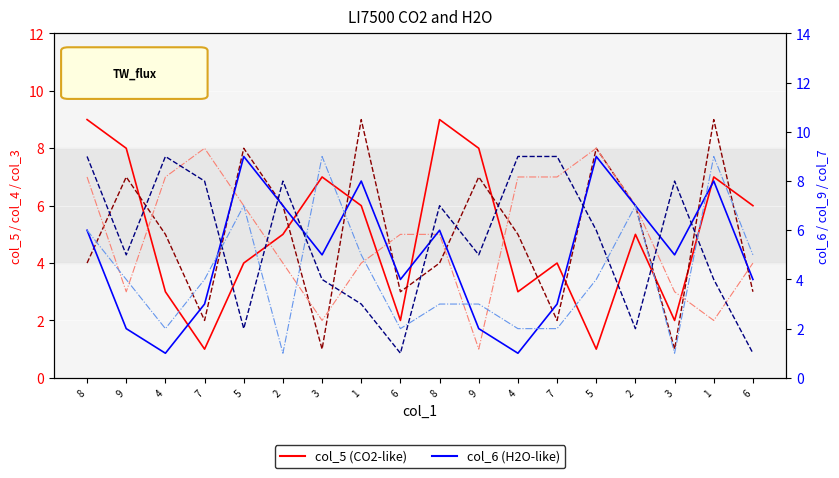

Which series has the widest spread of values?

col_5